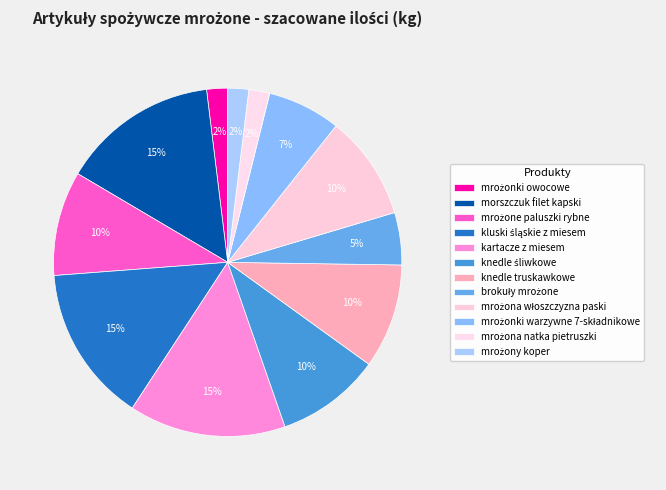

What percentage is the mrożonki owocowe slice, to the nearest percent?

2%